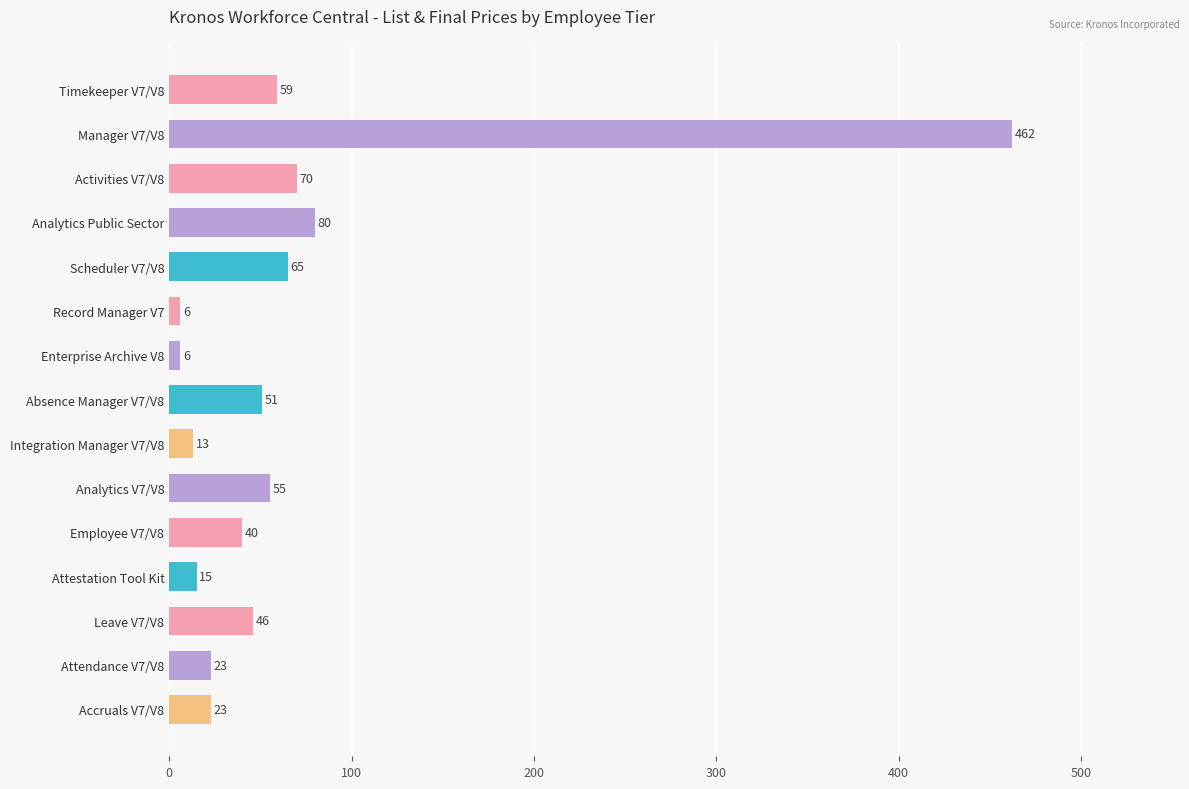

Does the chart contain stacked bars?

No